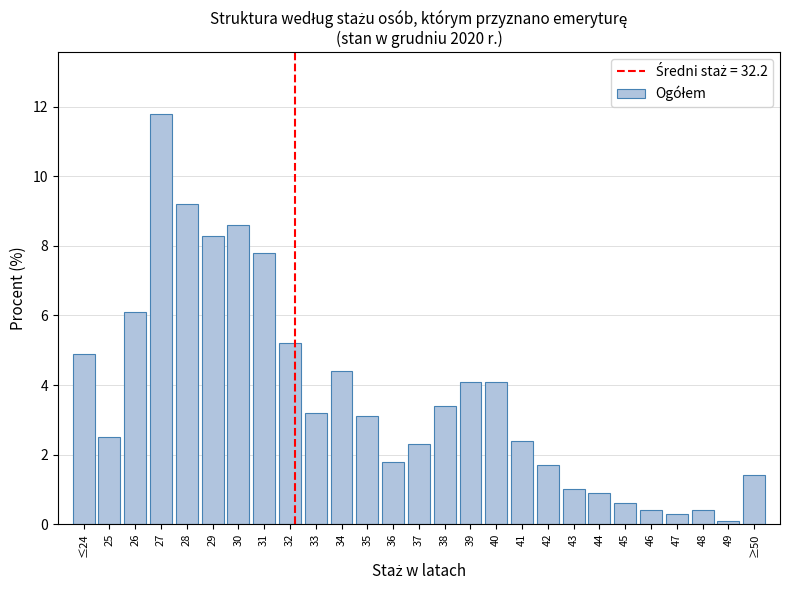

Reading right to left, extract all data points from this chart.

1.4	0.1	0.4	0.3	0.4	0.6	0.9	1.0	1.7	2.4	4.1	4.1	3.4	2.3	1.8	3.1	4.4	3.2	5.2	7.8	8.6	8.3	9.2	11.8	6.1	2.5	4.9